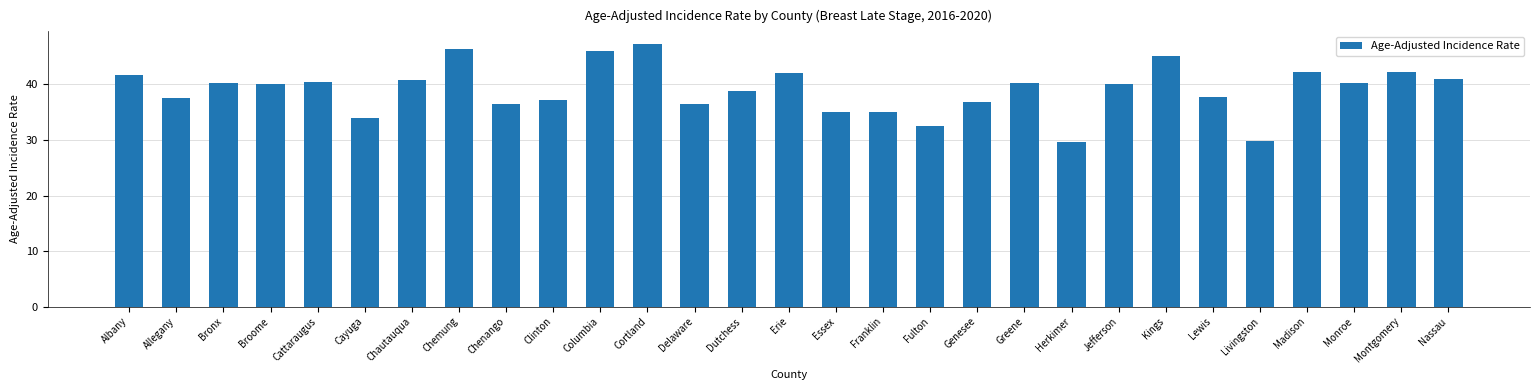

What is the difference between the values at Albany and Delaware?

5.3